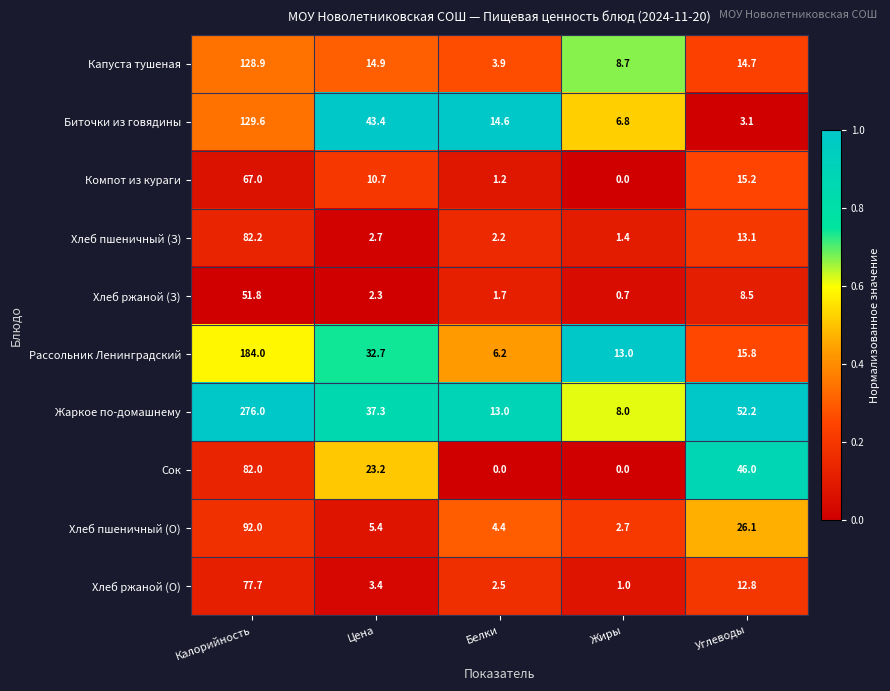

Which series has the largest total across all categories?

Жаркое по-домашнему